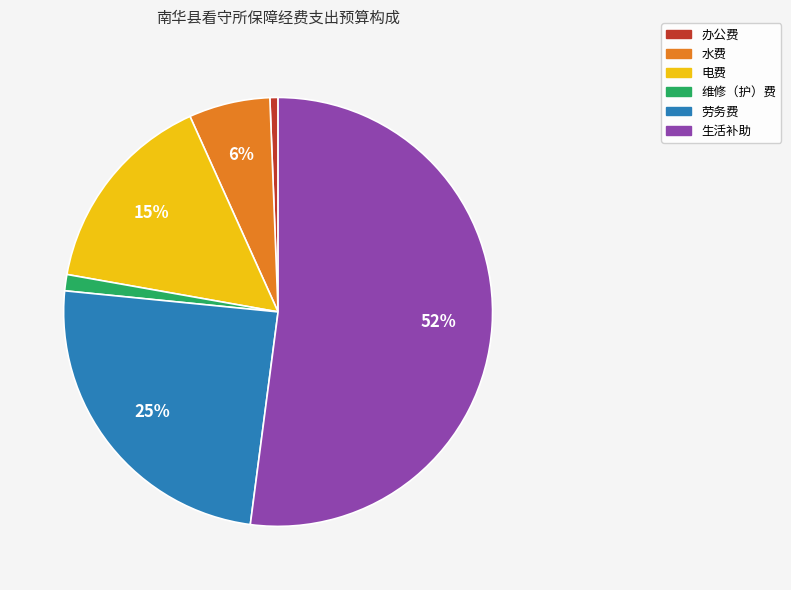

Count the number of slices in the pie.

6